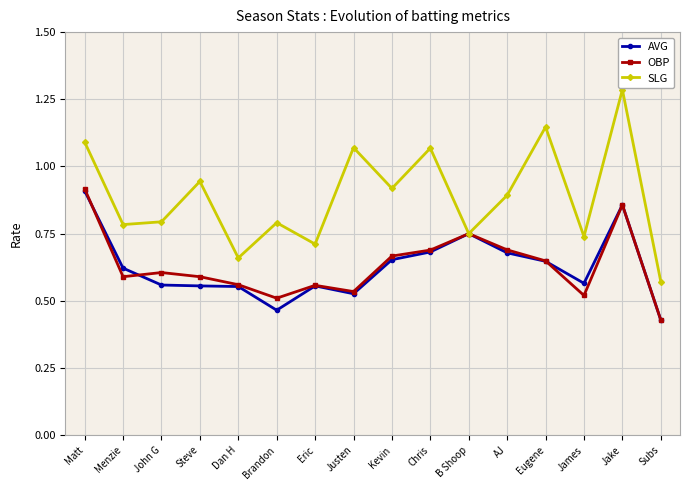

At how many categories does at least one series exceed 0?

16